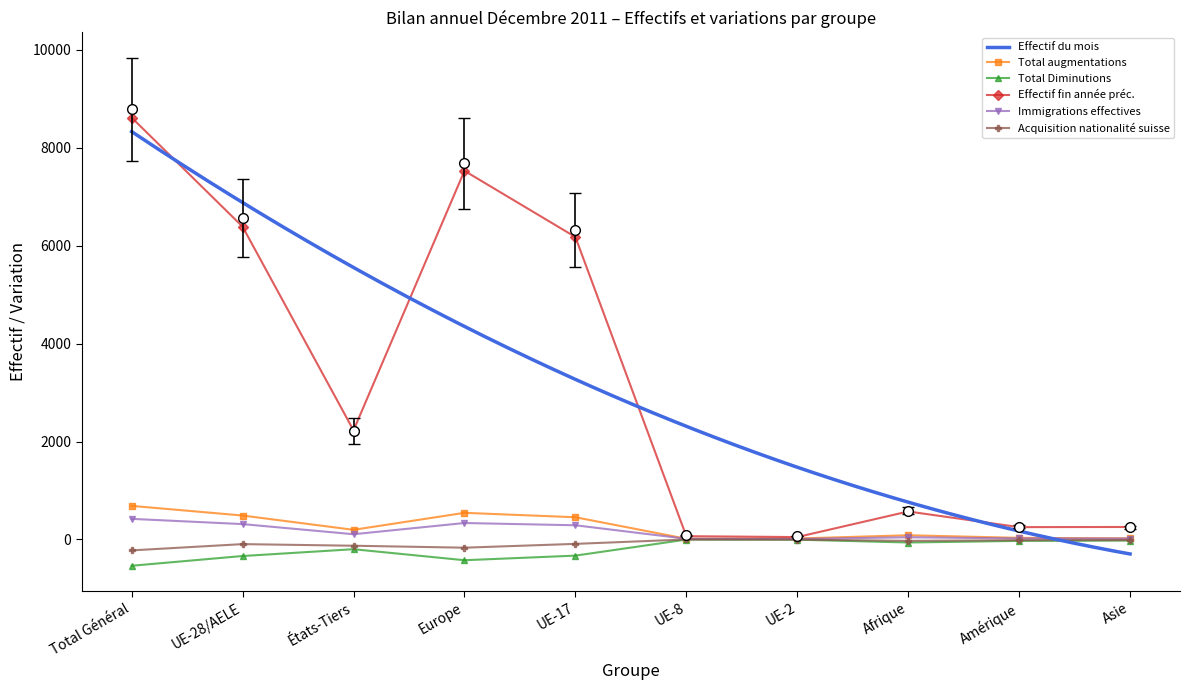

How many data points in Immigrations effectives are above 107?

4